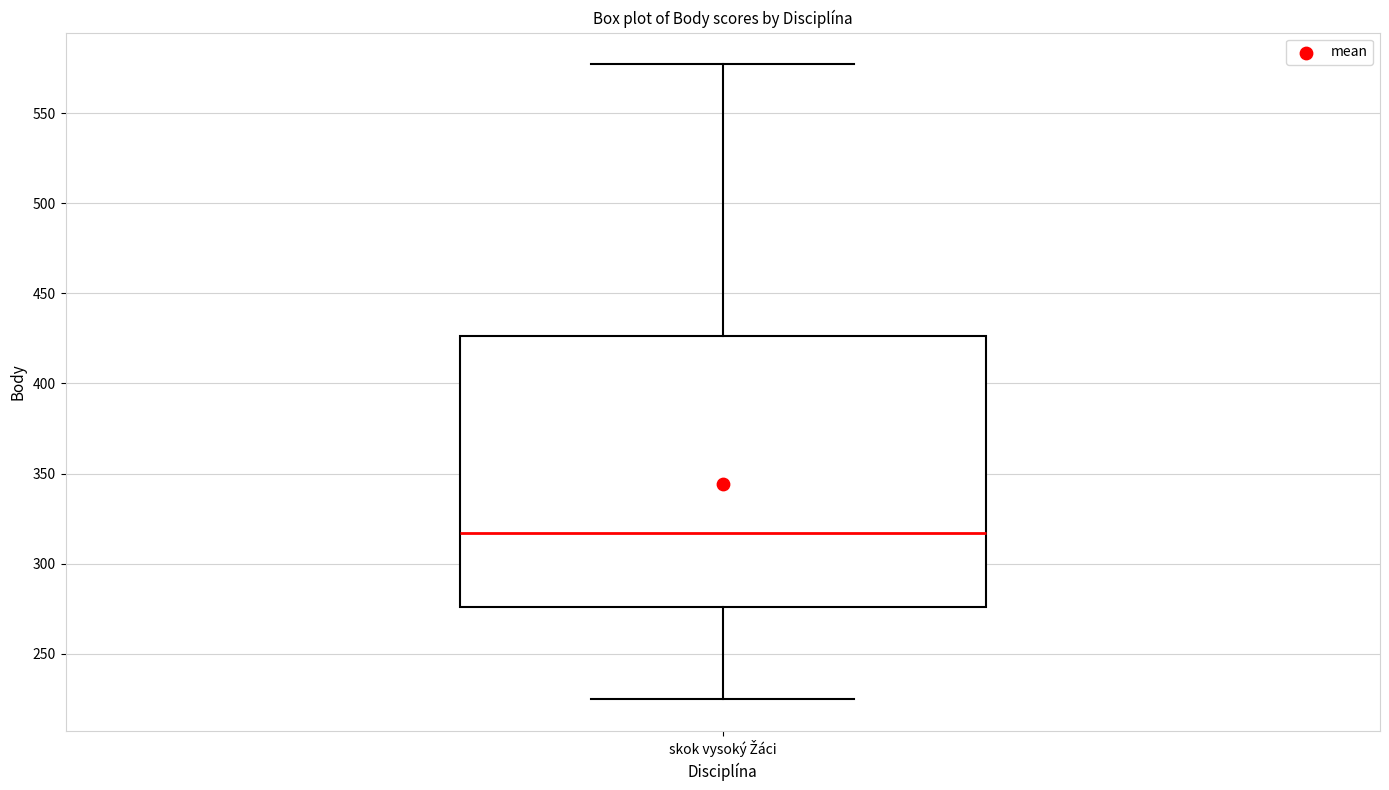

Transcribe this box plot: give where the median line is, the range the box spans, and where the two whiskers end, as read against the y-axis. The values are not printed on the chart, so give them approximately, as read against the axis.

median 315, box 275 to 425, whiskers 225 to 575